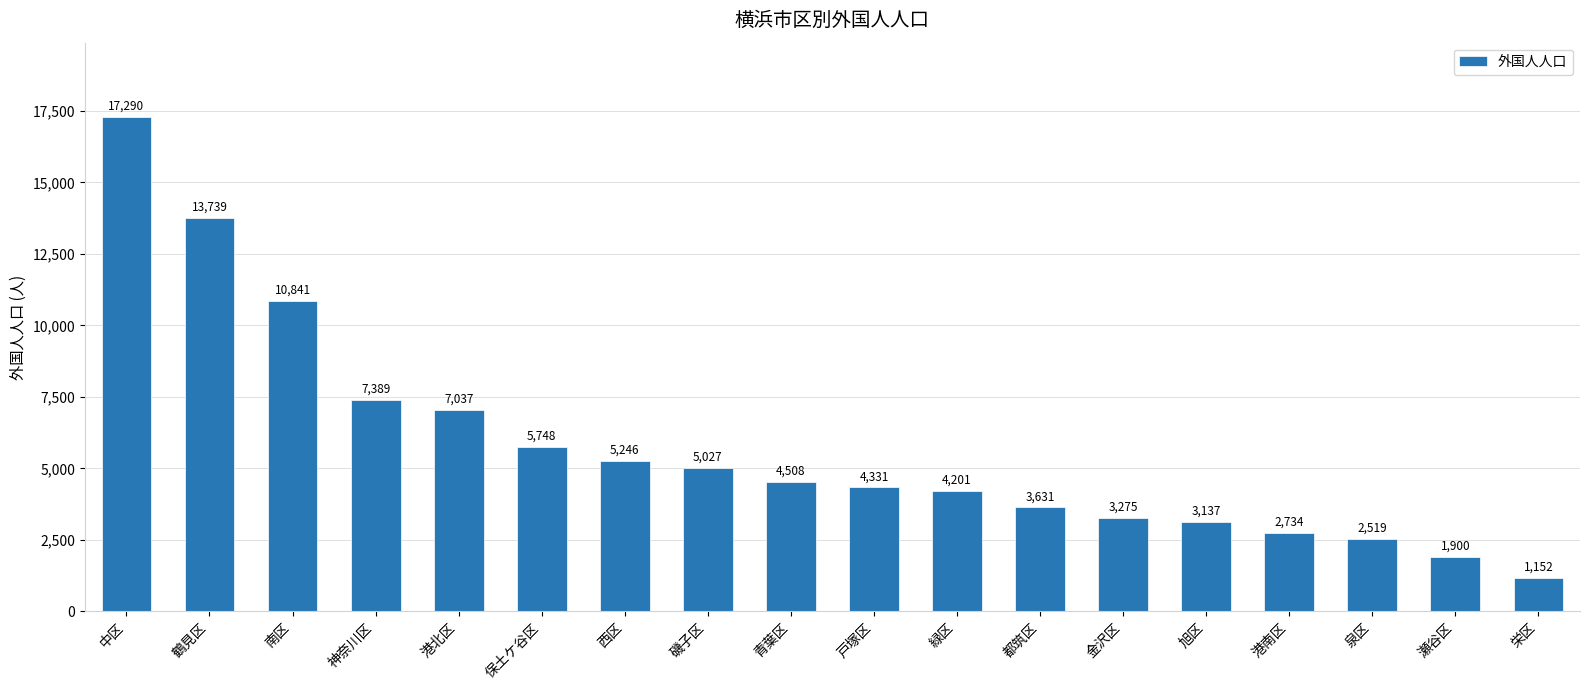

What is the label of the 10th bar from the left?

戸塚区